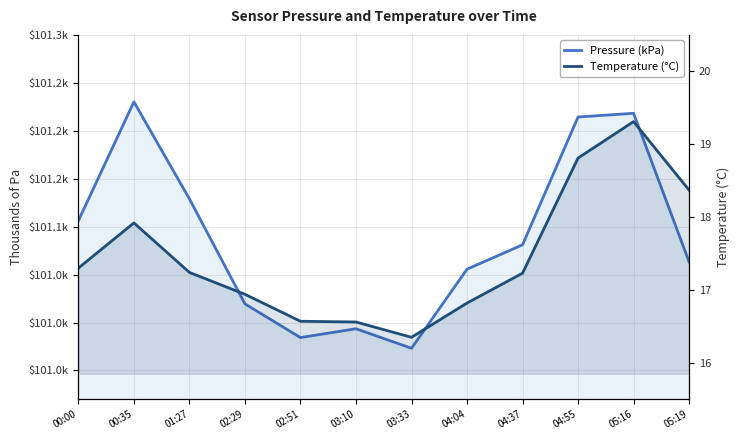

What is the spread (max minus min) of values at 01:27?

83.9